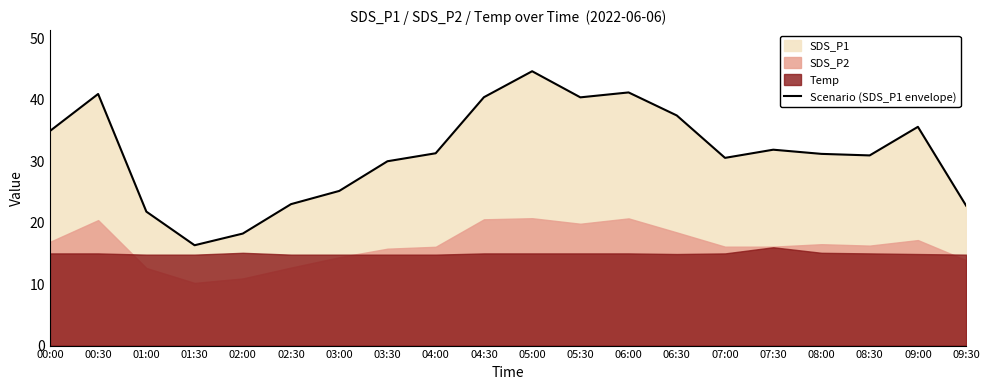

Rank the categories by value from highest to lowest.

05:00, 06:00, 00:30, 04:30, 05:30, 06:30, 09:00, 00:00, 07:30, 04:00, 08:00, 08:30, 07:00, 03:30, 03:00, 02:30, 09:30, 01:00, 02:00, 01:30